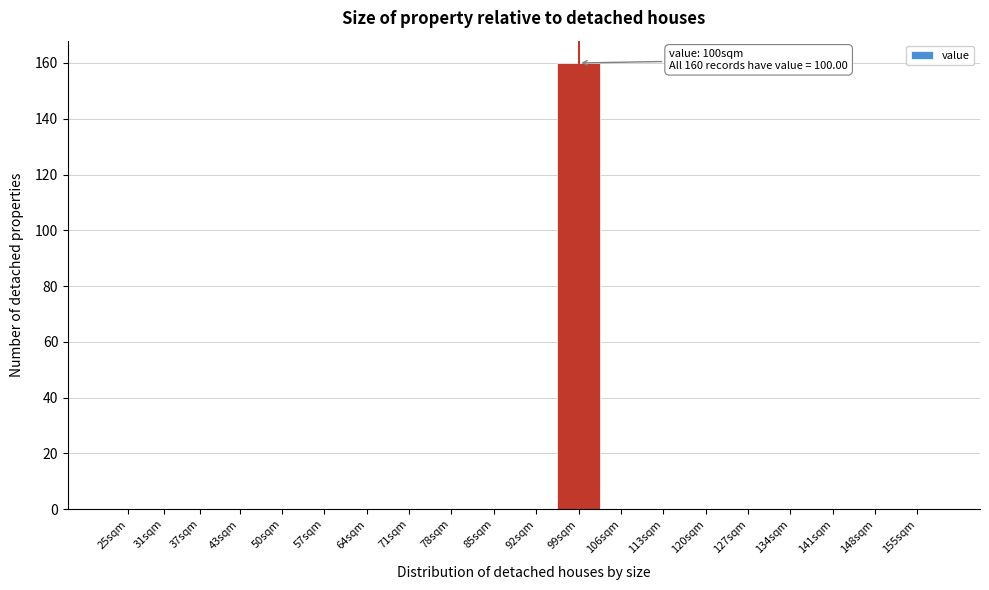

Reading left to right, transcribe all the data shown in this chart.

25sqm=0	31sqm=0	37sqm=0	43sqm=0	50sqm=0	57sqm=0	64sqm=0	71sqm=0	78sqm=0	85sqm=0	92sqm=0	99sqm=160	106sqm=0	113sqm=0	120sqm=0	127sqm=0	134sqm=0	141sqm=0	148sqm=0	155sqm=0